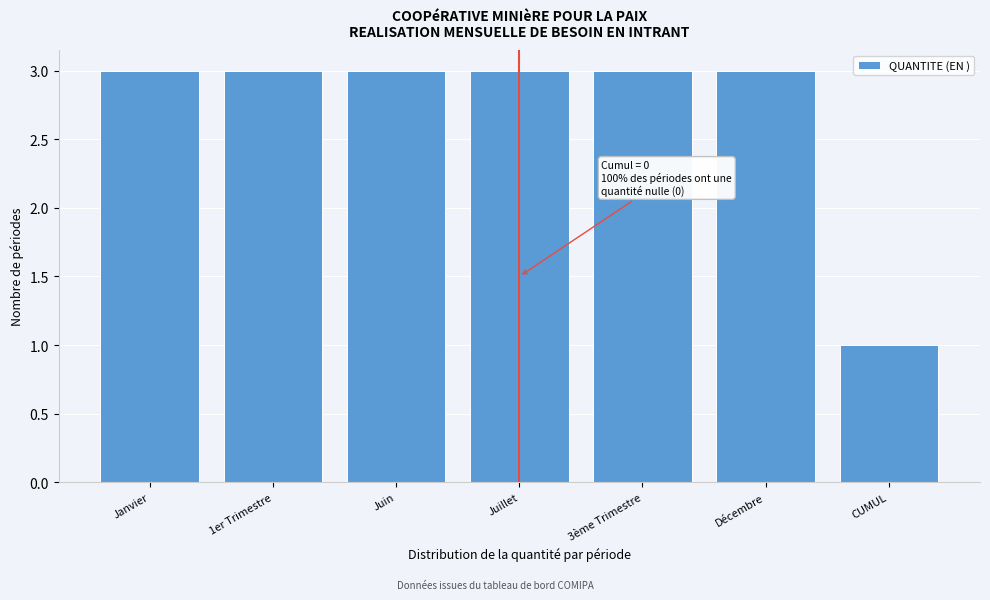

Reading left to right, what are all the values shown in this chart?

3	3	3	3	3	3	1